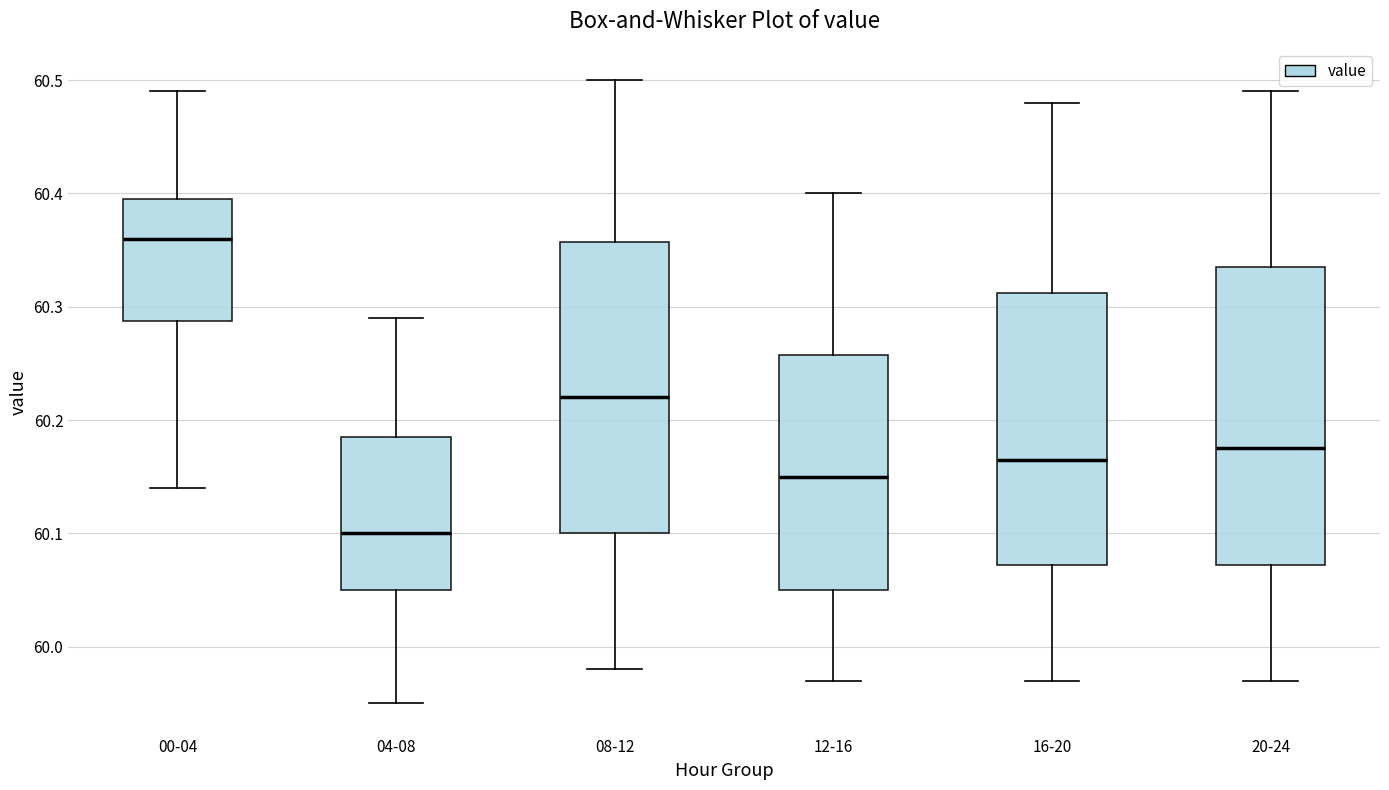

Where does the lower whisker of the box for 20-24 end on the y-axis? The values are not printed on the chart, so give them approximately, as read against the axis.

59.97